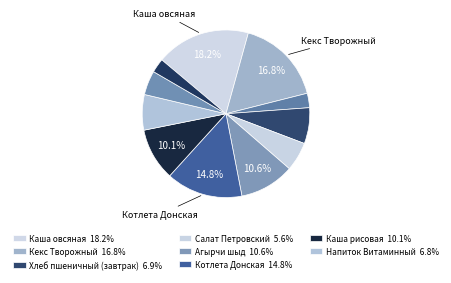

Count the number of slices in the pie.

11